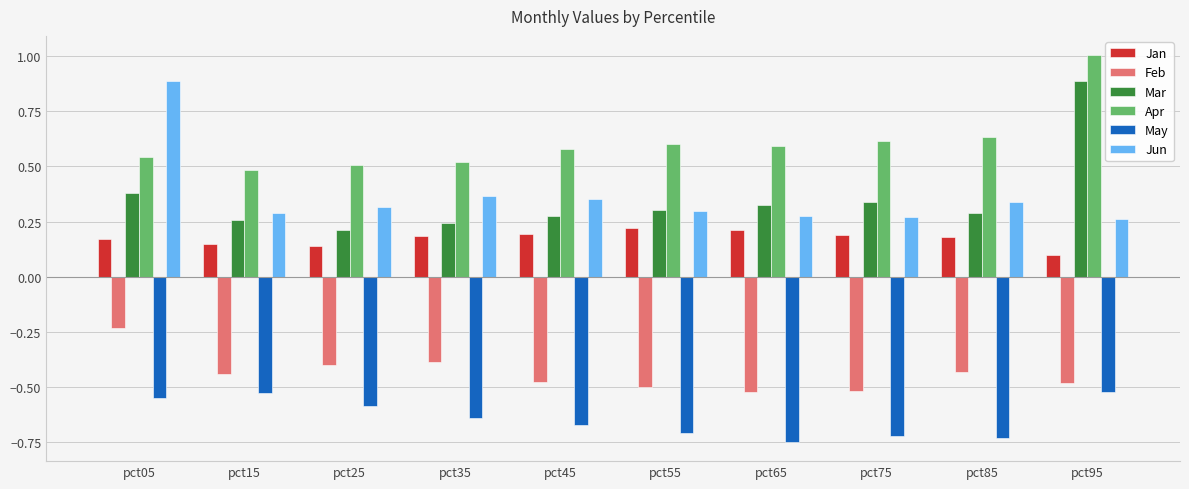

How many bars are there in total?

60